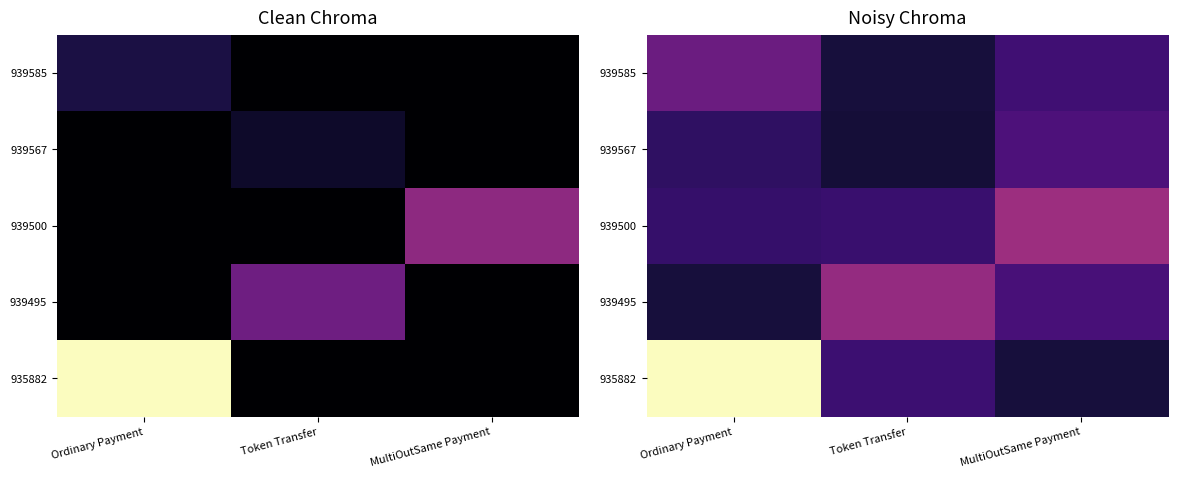

Which label corresponds to the smallest value in the chart?

Token Transfer